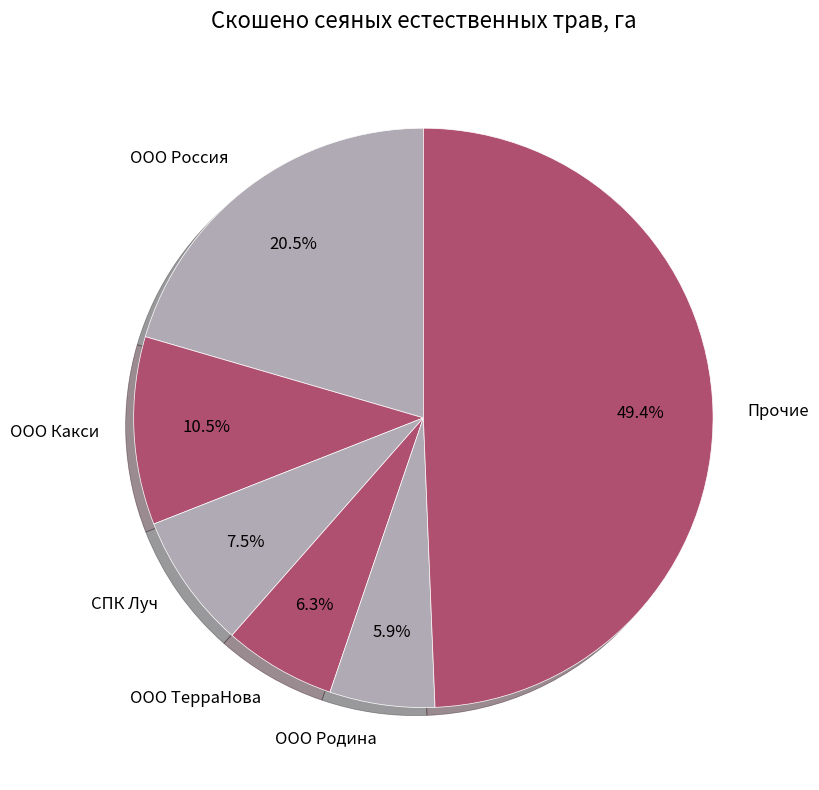

Which category has the biggest portion of the pie?

Прочие